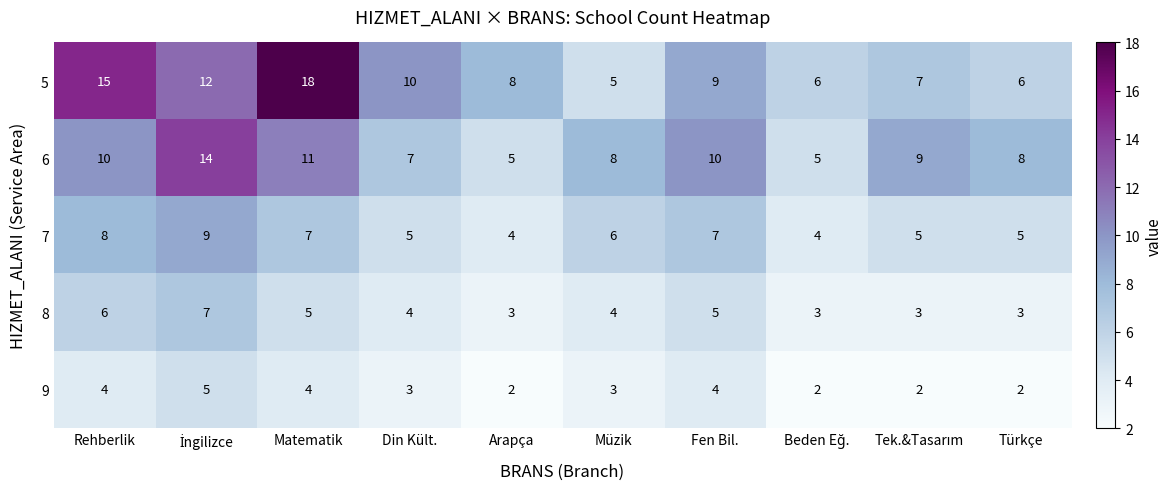

Read the 9 value at Rehberlik.

4